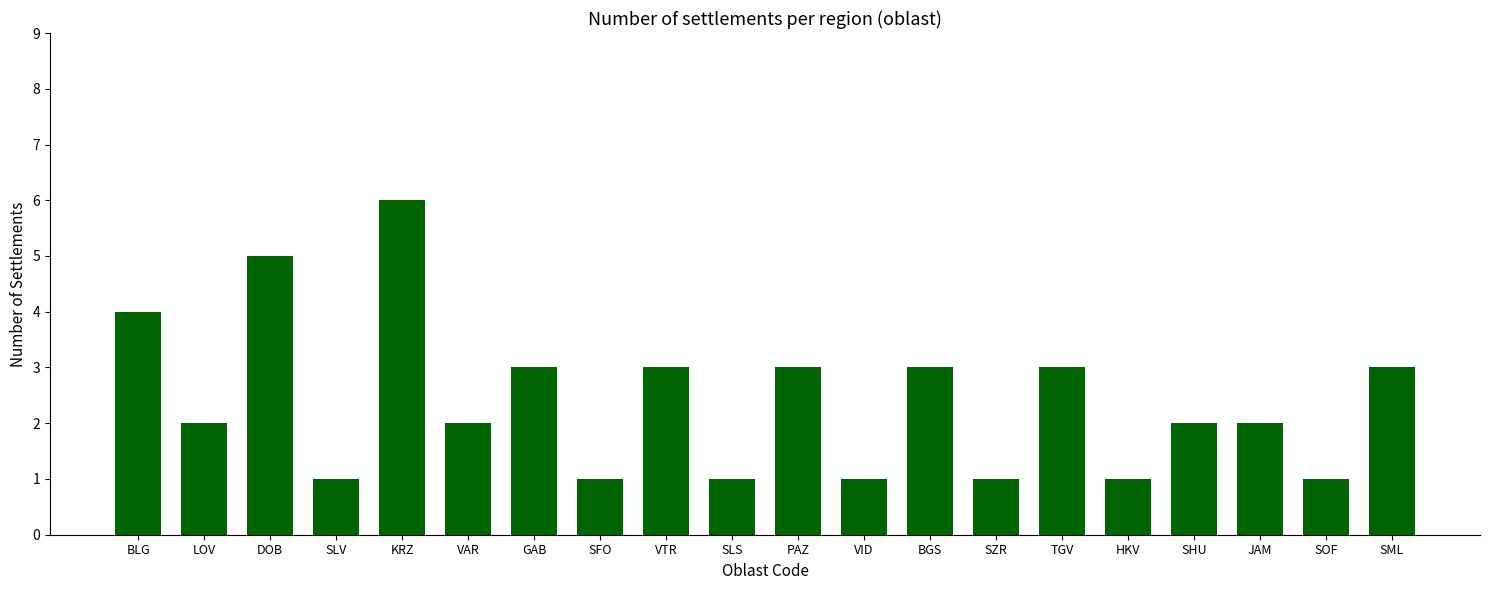

What position from the right is JAM?

3